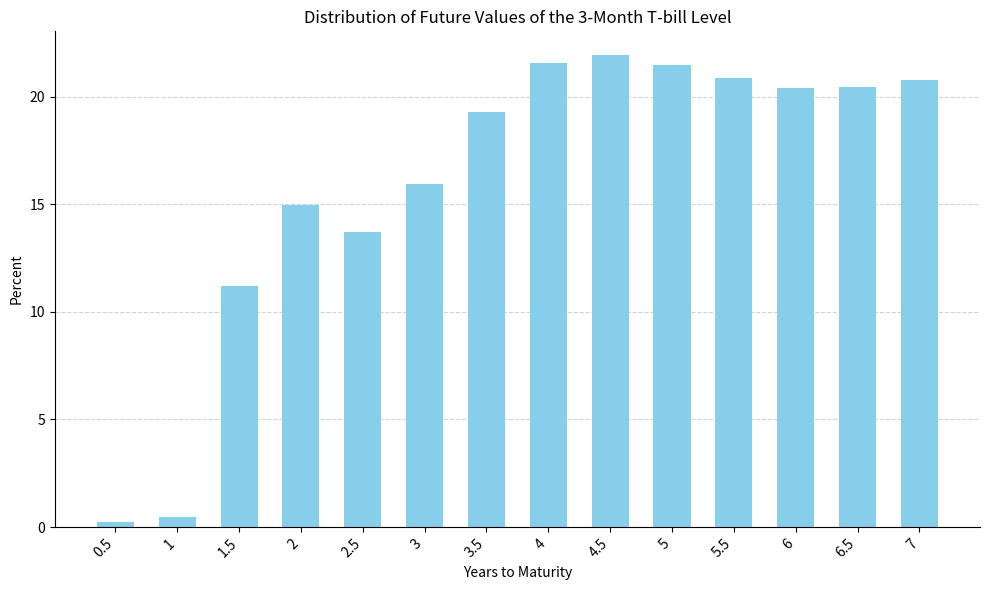

Is it true that the value at 4 is 35.8?

False